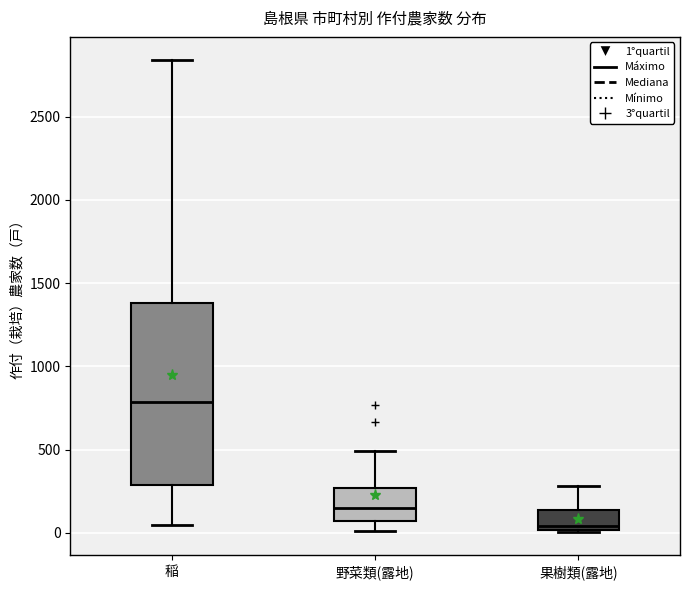

Which box has the highest median line?

稲